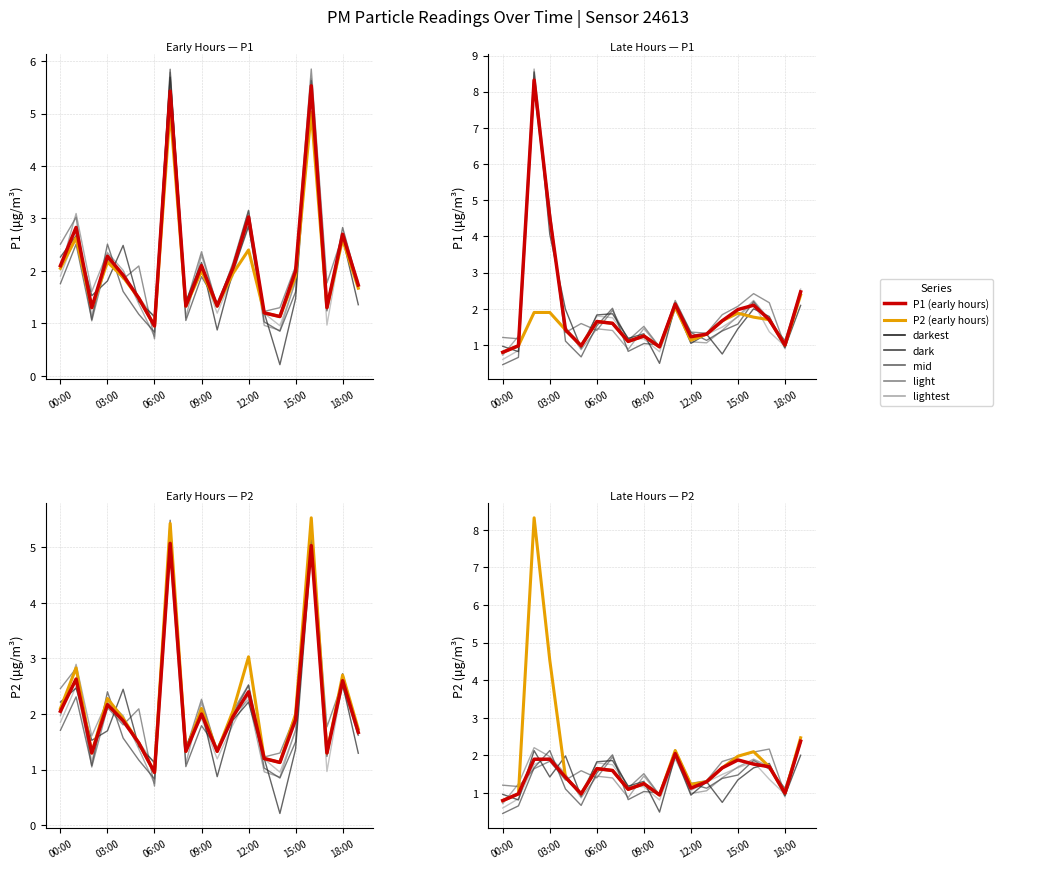

What is the average value of the P1 (early) series?

1.5